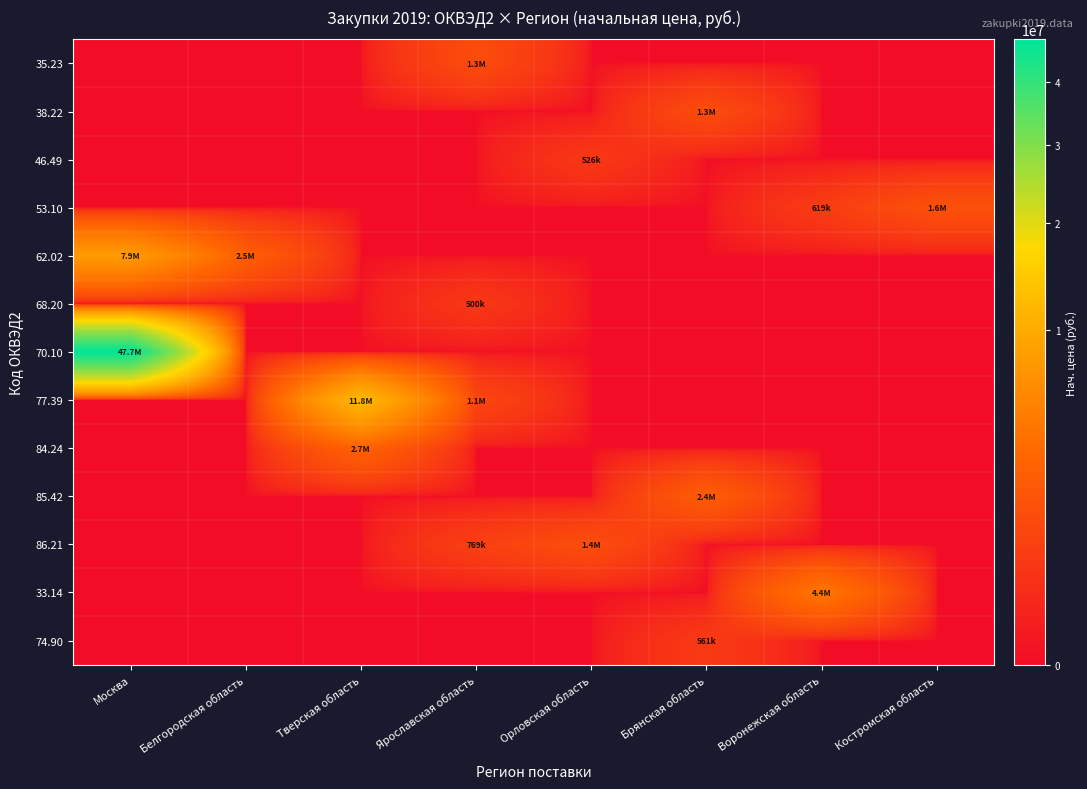

Reading left to right, what are all the values shown in this chart?

35.23: Москва=0.0	Белгородская область=0.0	Тверская область=0.0	Ярославская область=1310400.0	Орловская область=0.0	Брянская область=0.0	Воронежская область=0.0	Костромская область=0.0
38.22: Москва=0.0	Белгородская область=0.0	Тверская область=0.0	Ярославская область=0.0	Орловская область=0.0	Брянская область=1346568.0	Воронежская область=0.0	Костромская область=0.0
46.49: Москва=0.0	Белгородская область=0.0	Тверская область=0.0	Ярославская область=0.0	Орловская область=526098.7	Брянская область=0.0	Воронежская область=0.0	Костромская область=0.0
53.10: Москва=0.0	Белгородская область=0.0	Тверская область=0.0	Ярославская область=0.0	Орловская область=0.0	Брянская область=0.0	Воронежская область=619200.0	Костромская область=1557600.0
62.02: Москва=7924488.0	Белгородская область=2481300.0	Тверская область=0.0	Ярославская область=0.0	Орловская область=0.0	Брянская область=0.0	Воронежская область=0.0	Костромская область=0.0
68.20: Москва=0.0	Белгородская область=0.0	Тверская область=0.0	Ярославская область=500000.4	Орловская область=0.0	Брянская область=0.0	Воронежская область=0.0	Костромская область=0.0
70.10: Москва=47689370.1	Белгородская область=0.0	Тверская область=0.0	Ярославская область=0.0	Орловская область=0.0	Брянская область=0.0	Воронежская область=0.0	Костромская область=0.0
77.39: Москва=0.0	Белгородская область=0.0	Тверская область=11827190.0	Ярославская область=1058684.4	Орловская область=0.0	Брянская область=0.0	Воронежская область=0.0	Костромская область=0.0
84.24: Москва=0.0	Белгородская область=0.0	Тверская область=2736000.0	Ярославская область=0.0	Орловская область=0.0	Брянская область=0.0	Воронежская область=0.0	Костромская область=0.0
85.42: Москва=0.0	Белгородская область=0.0	Тверская область=0.0	Ярославская область=0.0	Орловская область=0.0	Брянская область=2421000.0	Воронежская область=0.0	Костромская область=0.0
86.21: Москва=0.0	Белгородская область=0.0	Тверская область=0.0	Ярославская область=769860.0	Орловская область=1421388.0	Брянская область=0.0	Воронежская область=0.0	Костромская область=0.0
33.14: Москва=0.0	Белгородская область=0.0	Тверская область=0.0	Ярославская область=0.0	Орловская область=0.0	Брянская область=0.0	Воронежская область=4358400.0	Костромская область=0.0
74.90: Москва=0.0	Белгородская область=0.0	Тверская область=0.0	Ярославская область=0.0	Орловская область=0.0	Брянская область=561600.0	Воронежская область=0.0	Костромская область=0.0